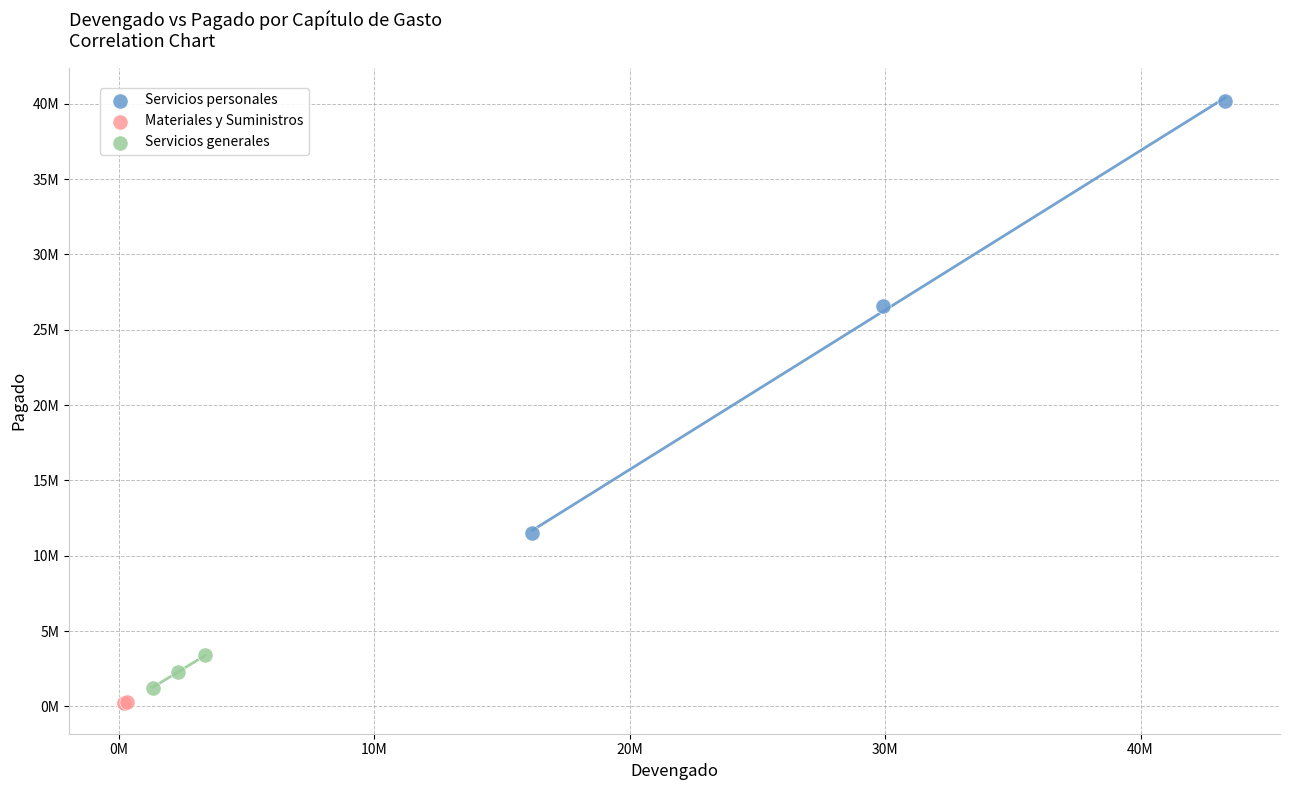

Which series has the largest Y range (max minus min)?

Servicios personales